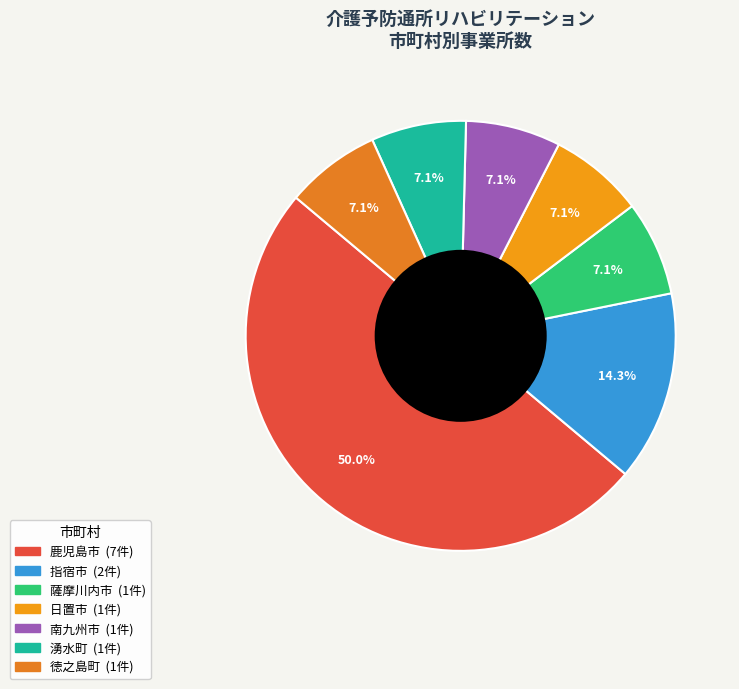

To the nearest percent, what is the difference between the largest and smallest slice percentages?

43%